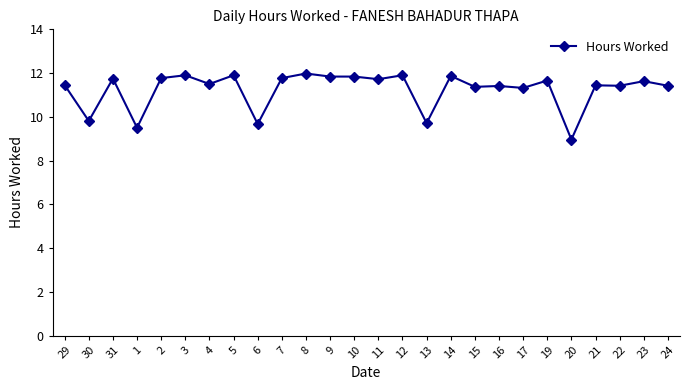

What is the difference between the maximum and minimum values?

3.0